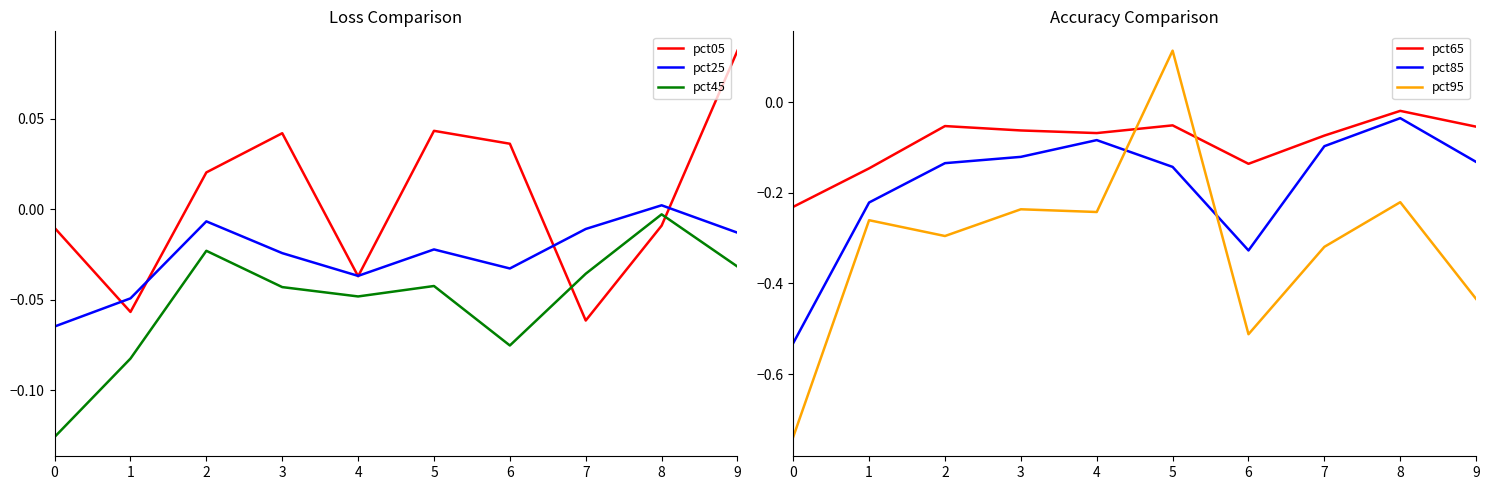

What is the smallest value displayed?

-0.7